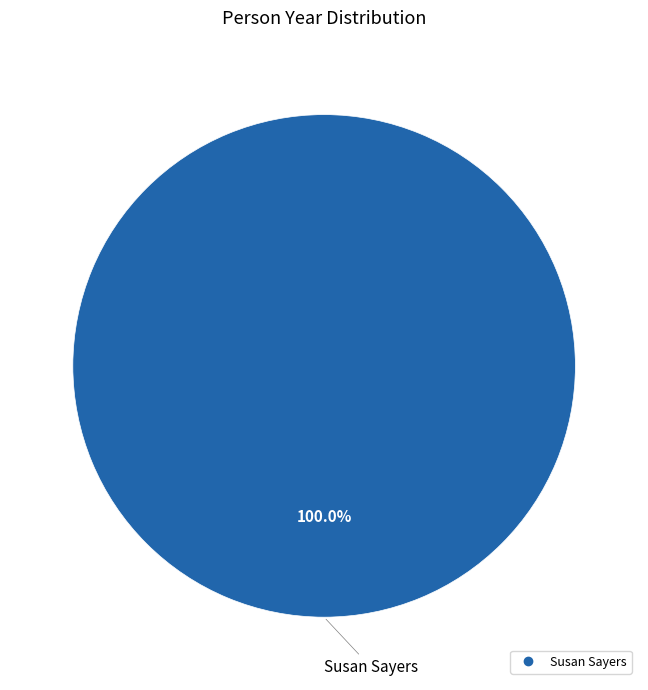

Does any single category account for the majority?

Yes